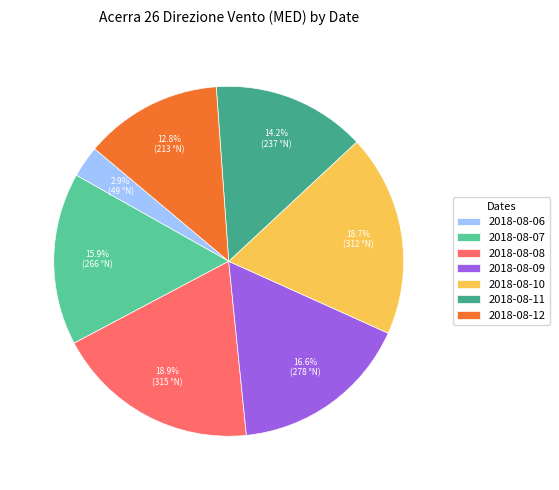

The 2018-08-12 slice represents 13% of the pie. True or false?

True